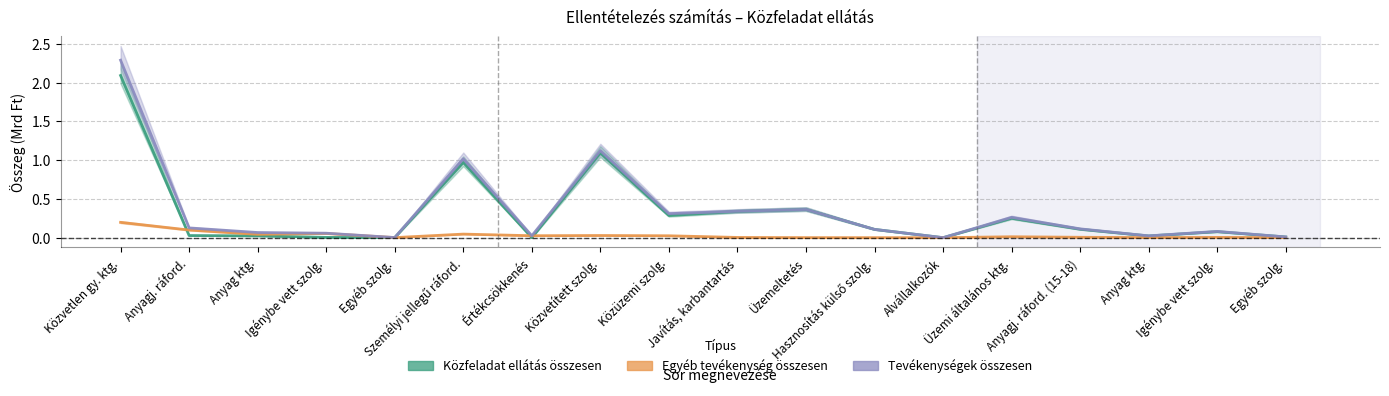

What is the spread (max minus min) of values at Személyi jellegű ráford.?

1.0